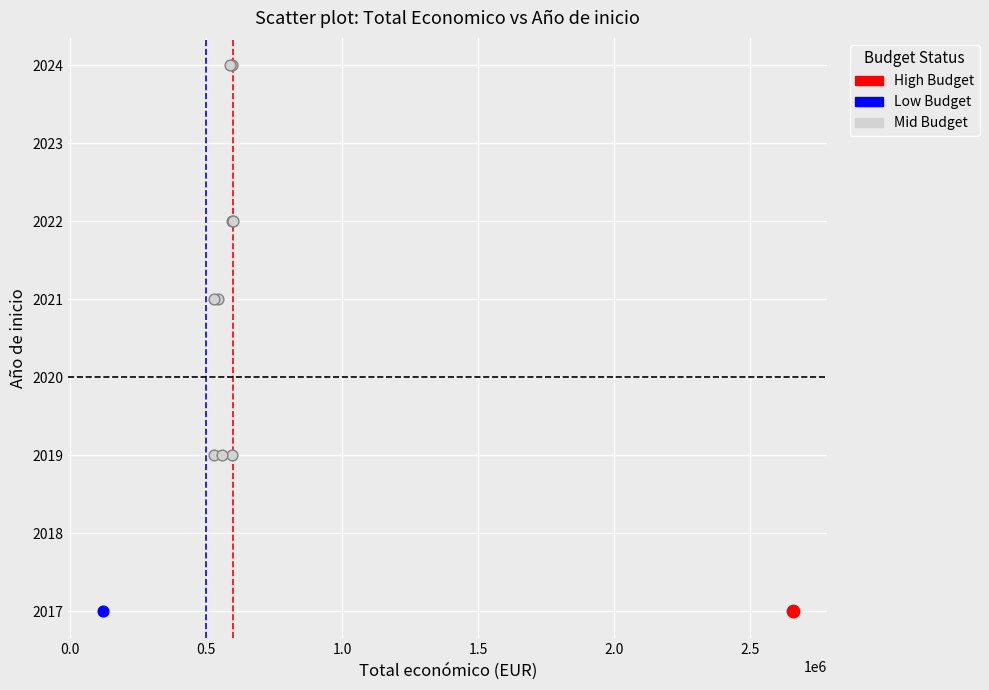

What are all the series names shown in the legend?

High Budget, Low Budget, Mid Budget